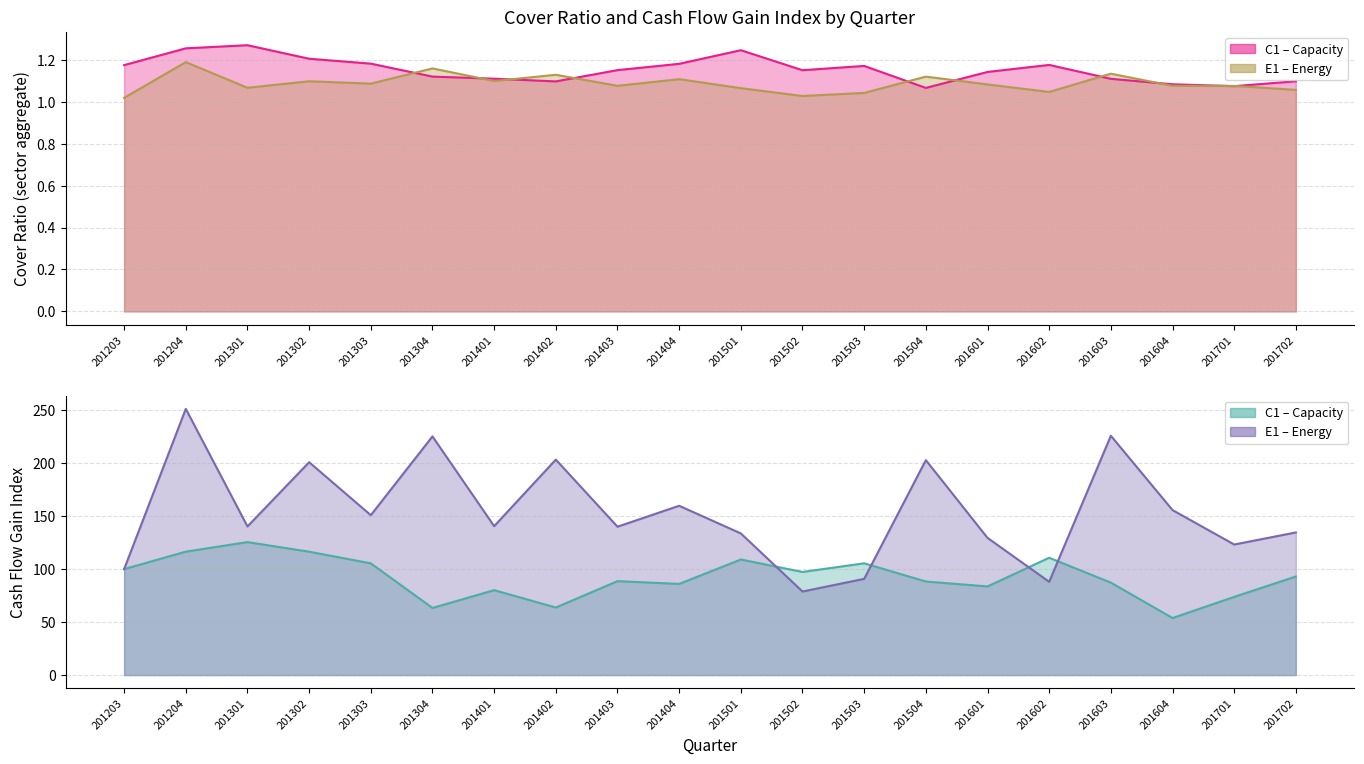

At how many categories does at least one series exceed 199?

6